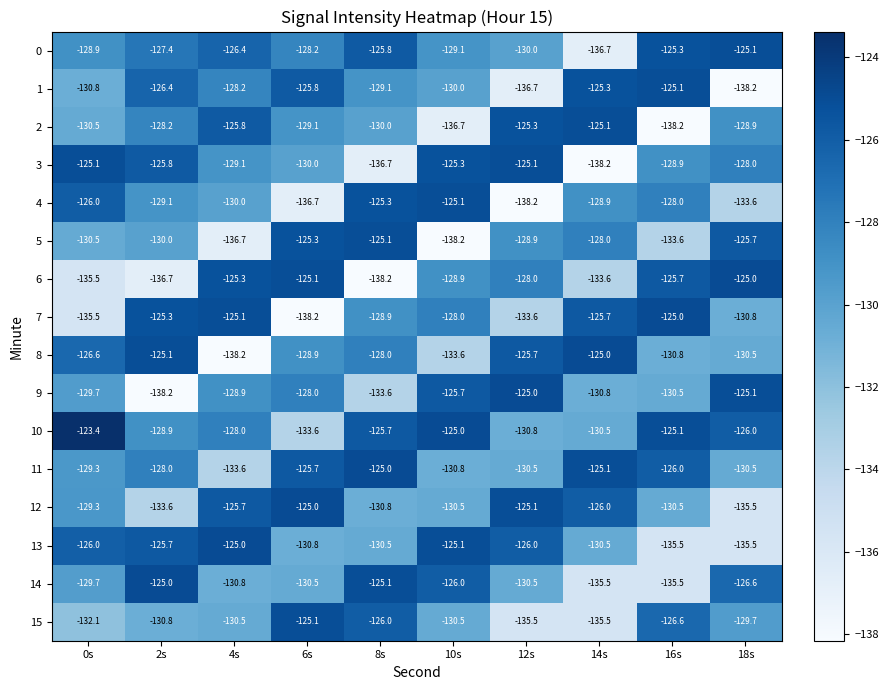

Between 0s and 6s, which series saw the biggest shift?

4